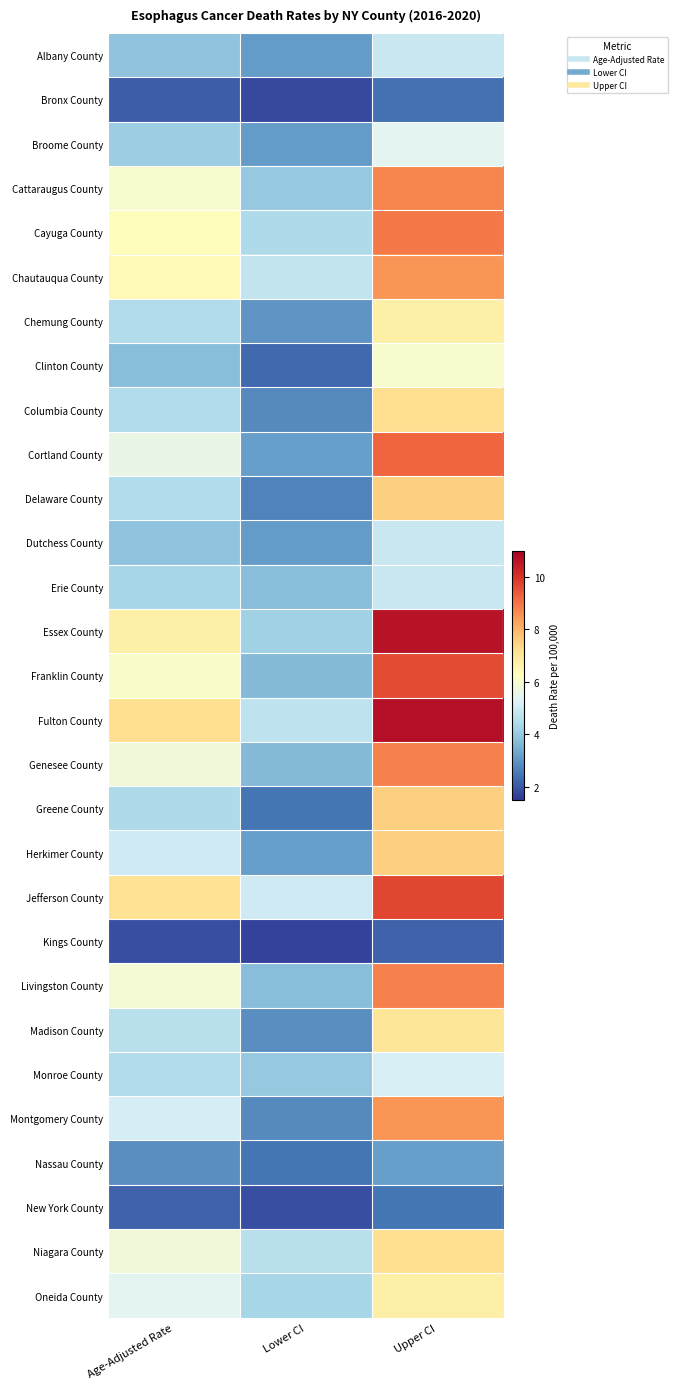

How many series are shown in this chart?

29